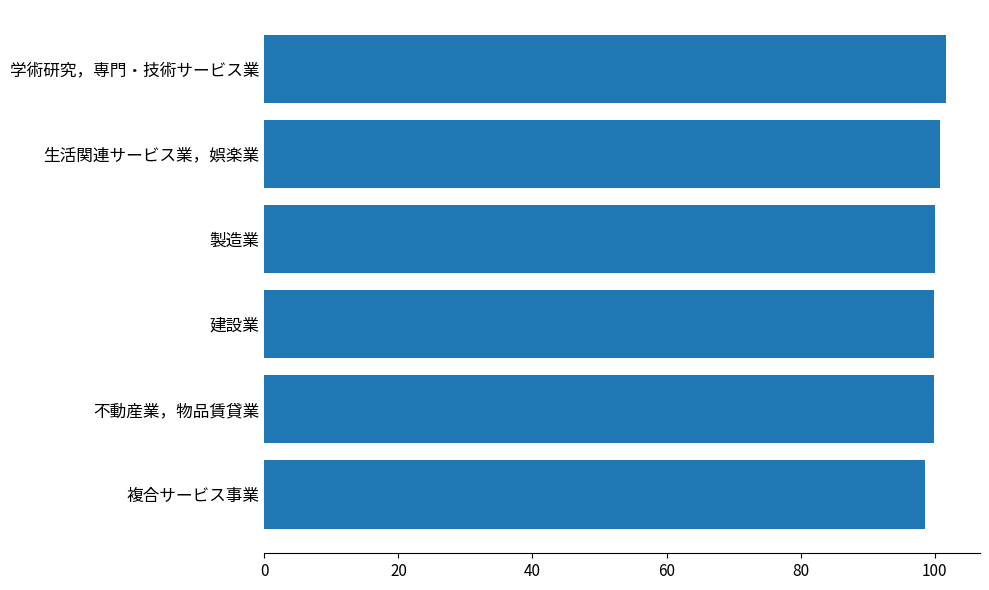

Count the number of data series in this chart.

1